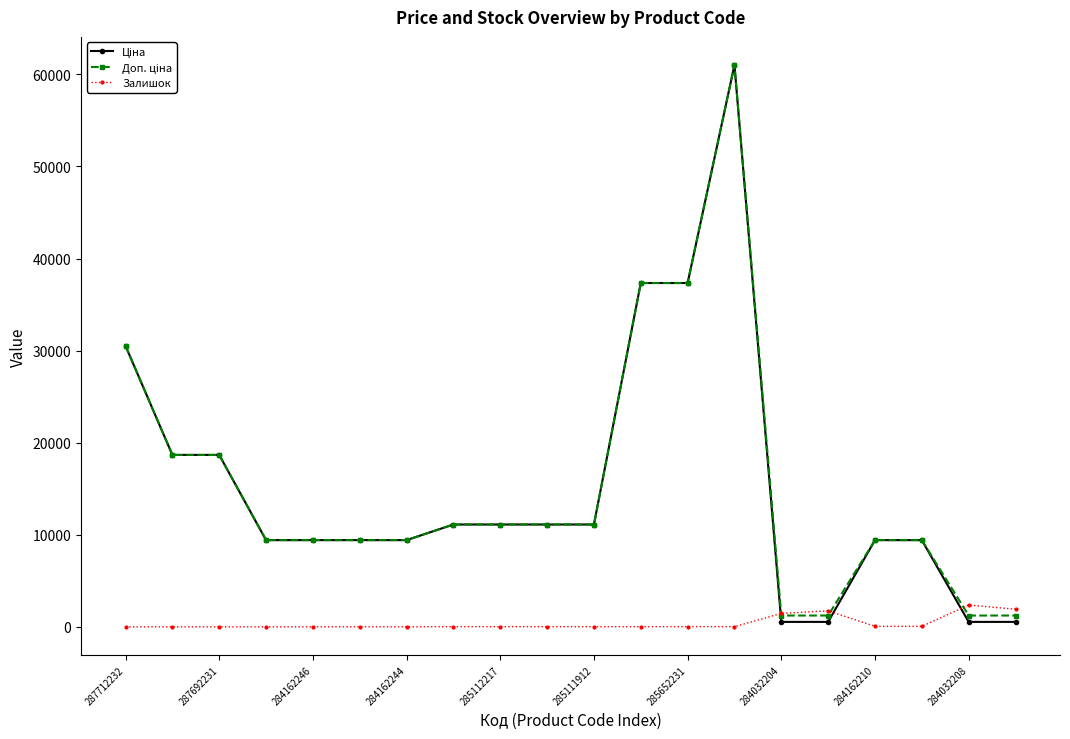

Count the number of categories in the chart.

20